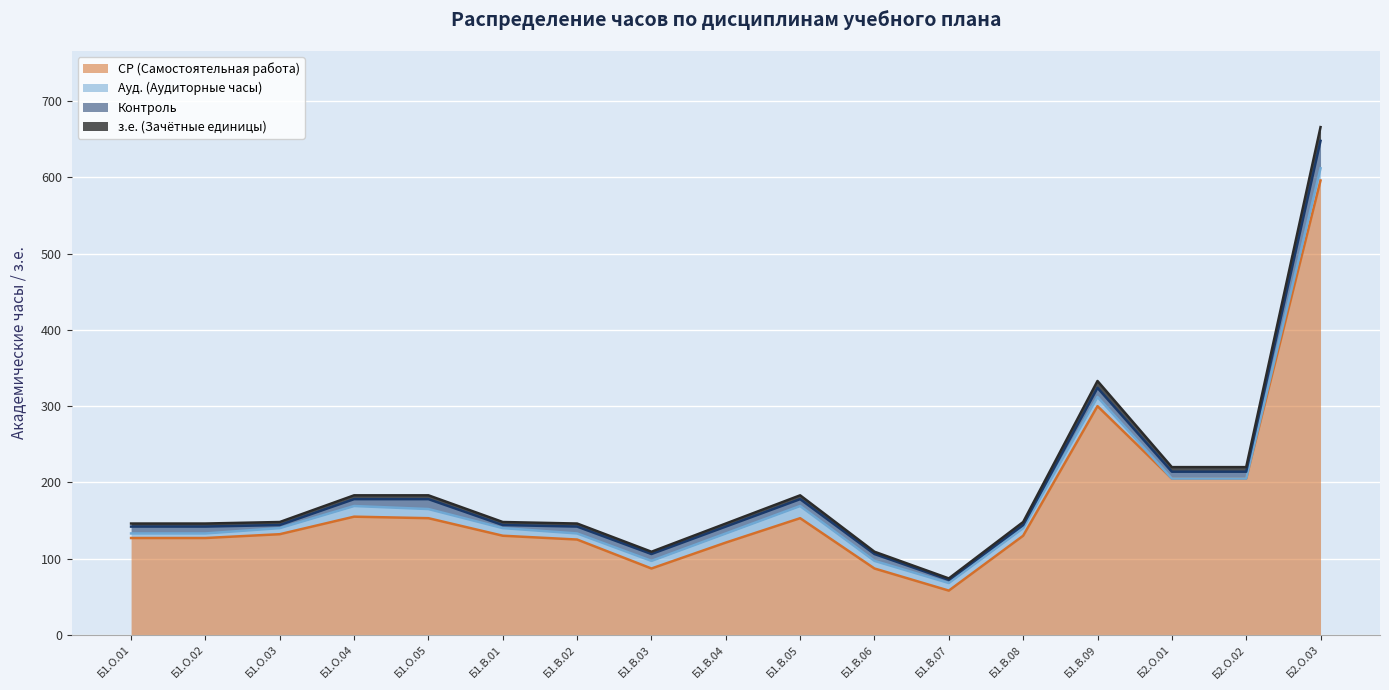

At which category is the sum across all series the highest?

Б2.О.03